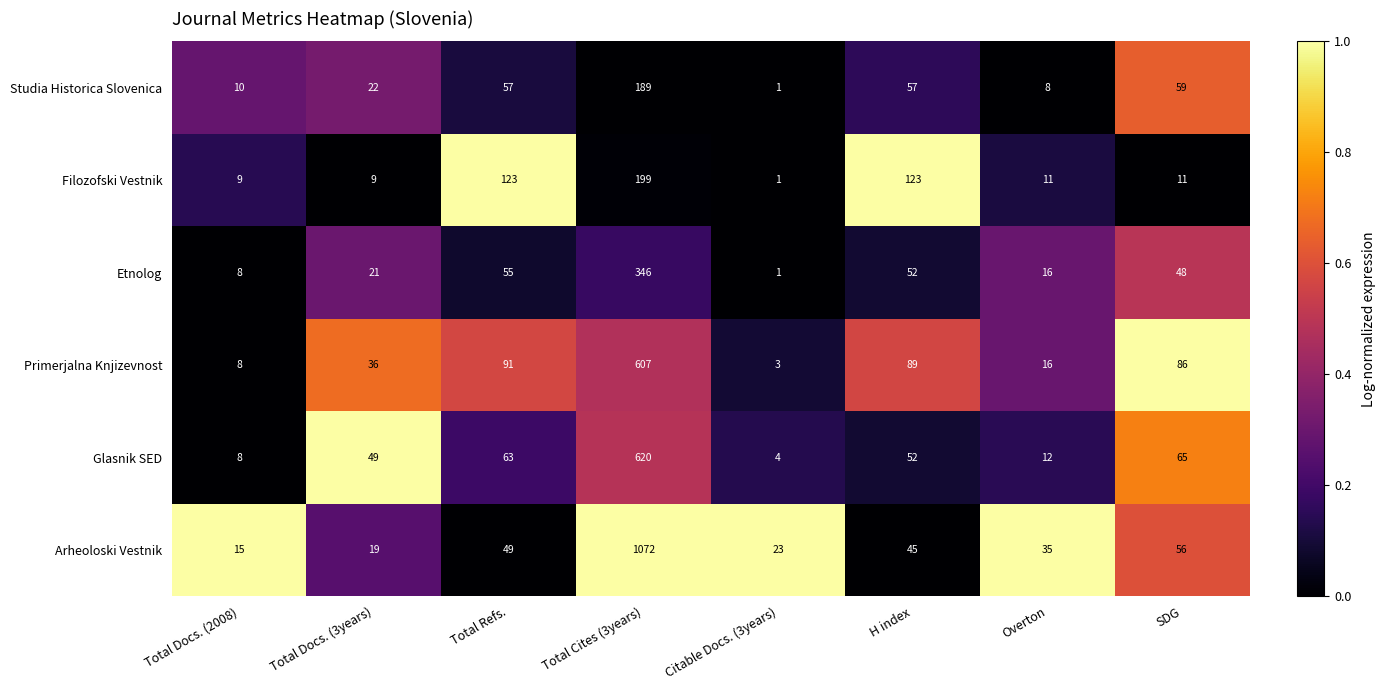

Which series has the largest total across all categories?

Arheoloski Vestnik